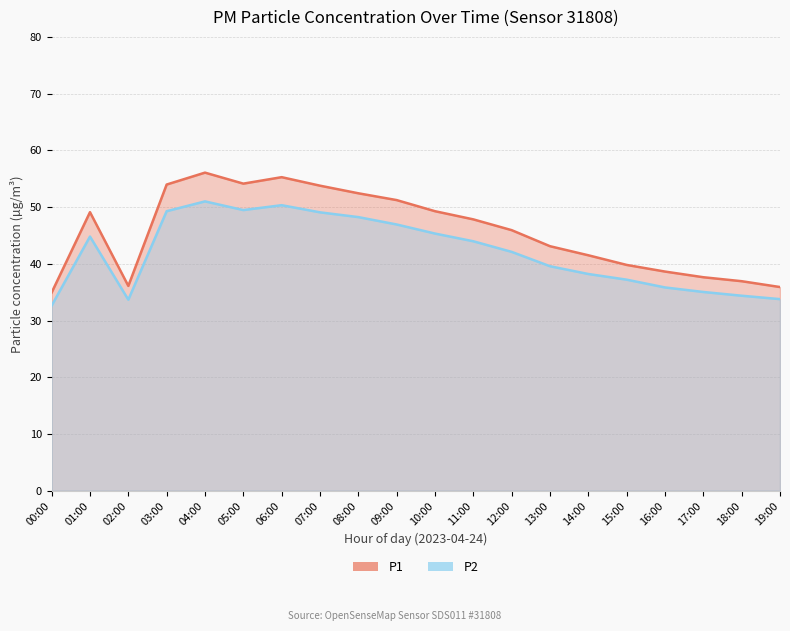

In P1, how many points are higher than both neighbors (excluding endpoints)?

3